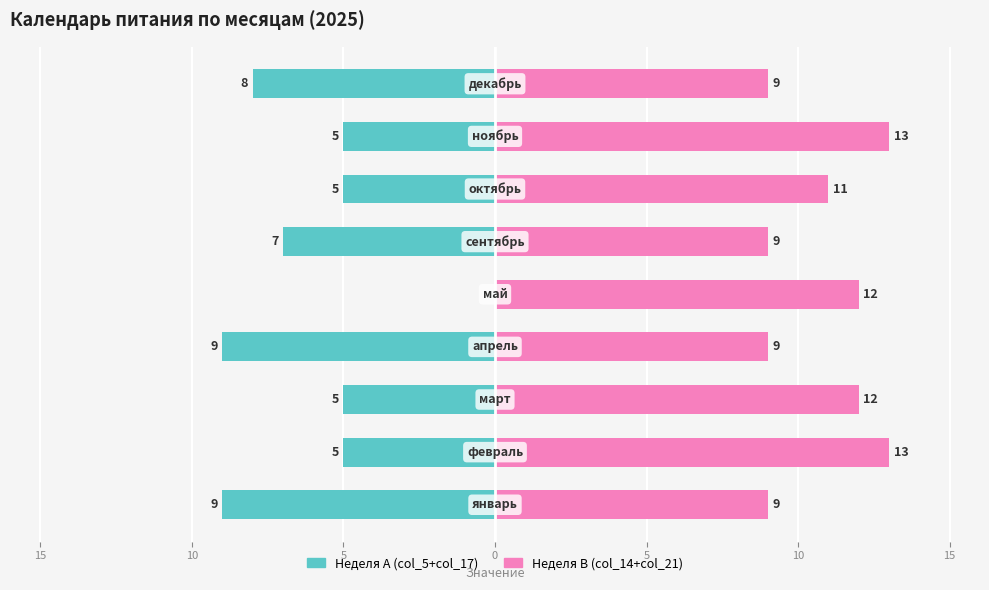

Reading left to right, extract all data points from this chart.

Неделя A (col_5+col_17): -9	-5	-5	-9	0	-7	-5	-5	-8
Неделя B (col_14+col_21): 9	13	12	9	12	9	11	13	9